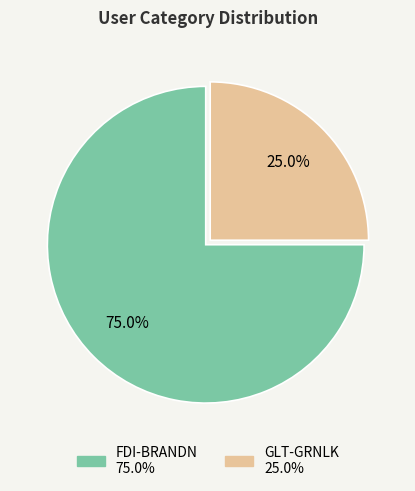

Do FDI-BRANDN and GLT-GRNLK together represent more than half of the pie?

Yes